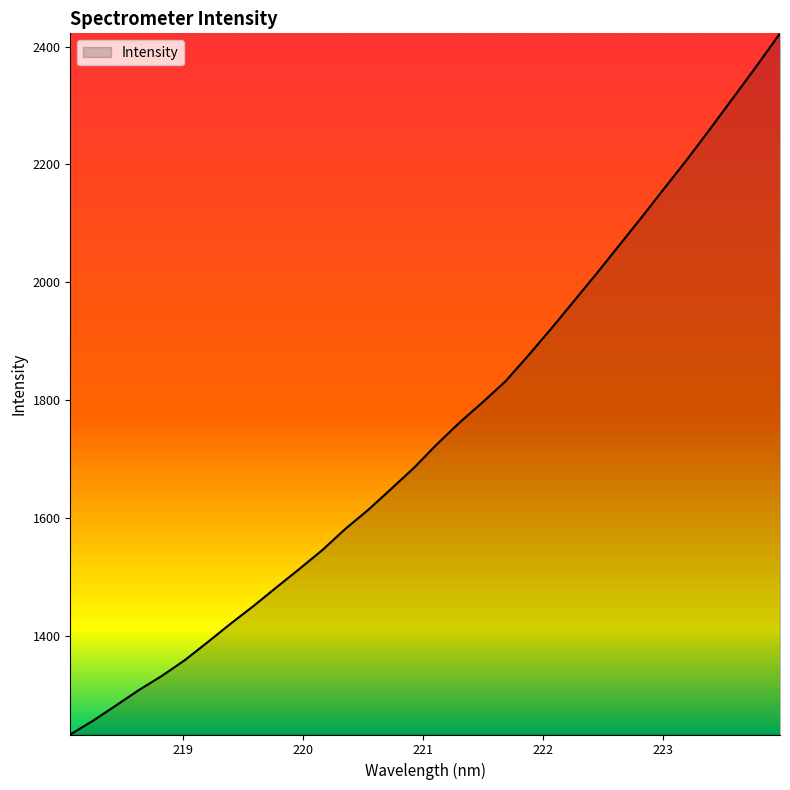

What is the difference between the maximum and minimum values?

1190.0